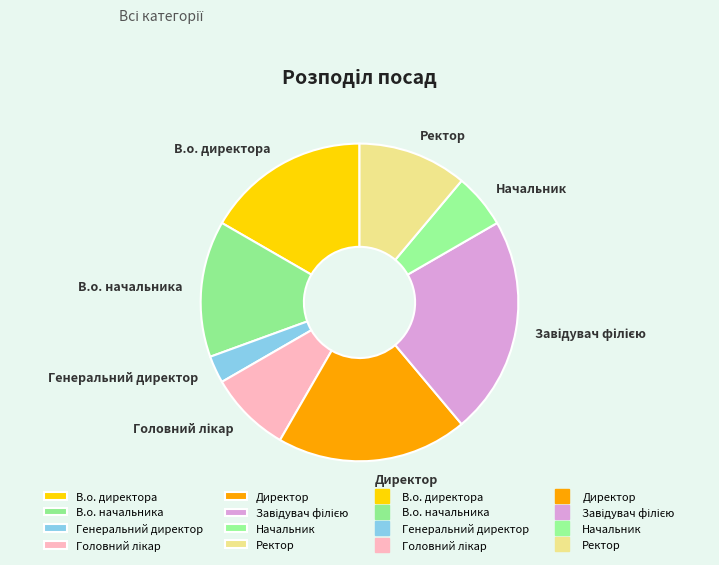

Is there a majority slice in this chart?

No